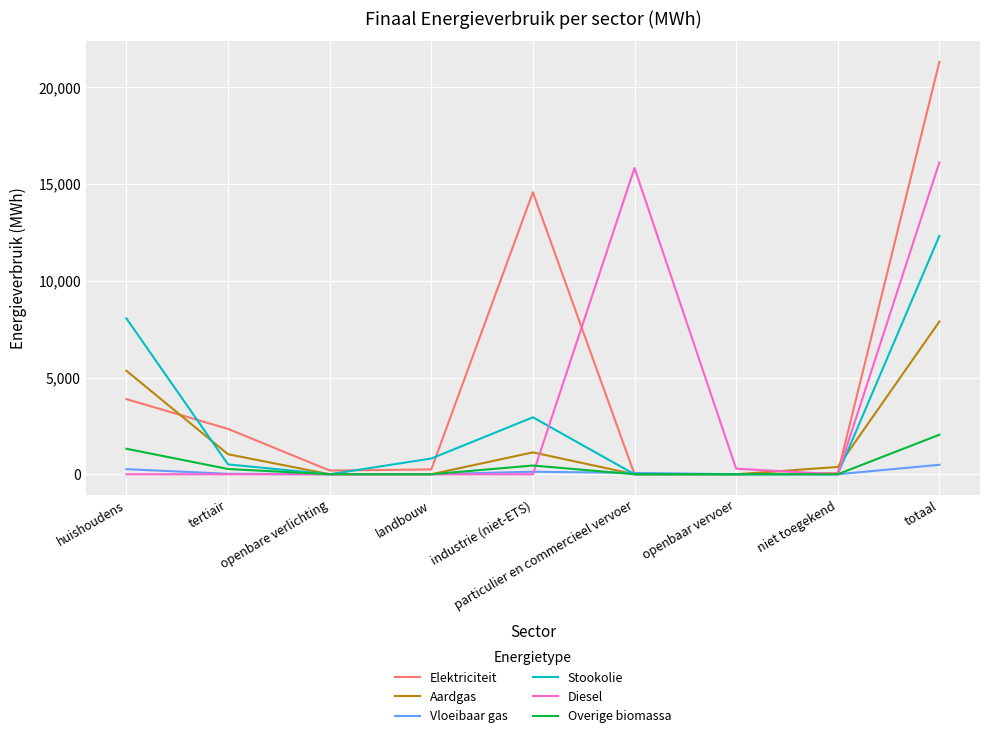

The value of Elektriciteit at huishoudens is 2297.1. True or false?

False